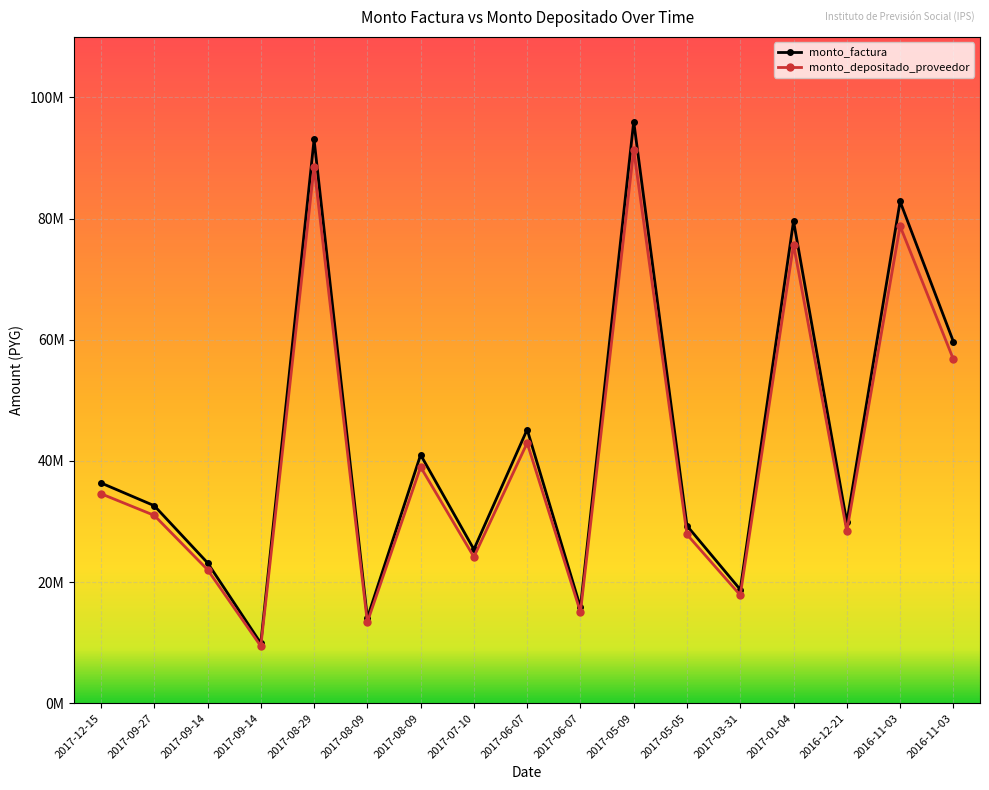

What is the difference between the highest and lowest values at 2017-06-07?

2214642